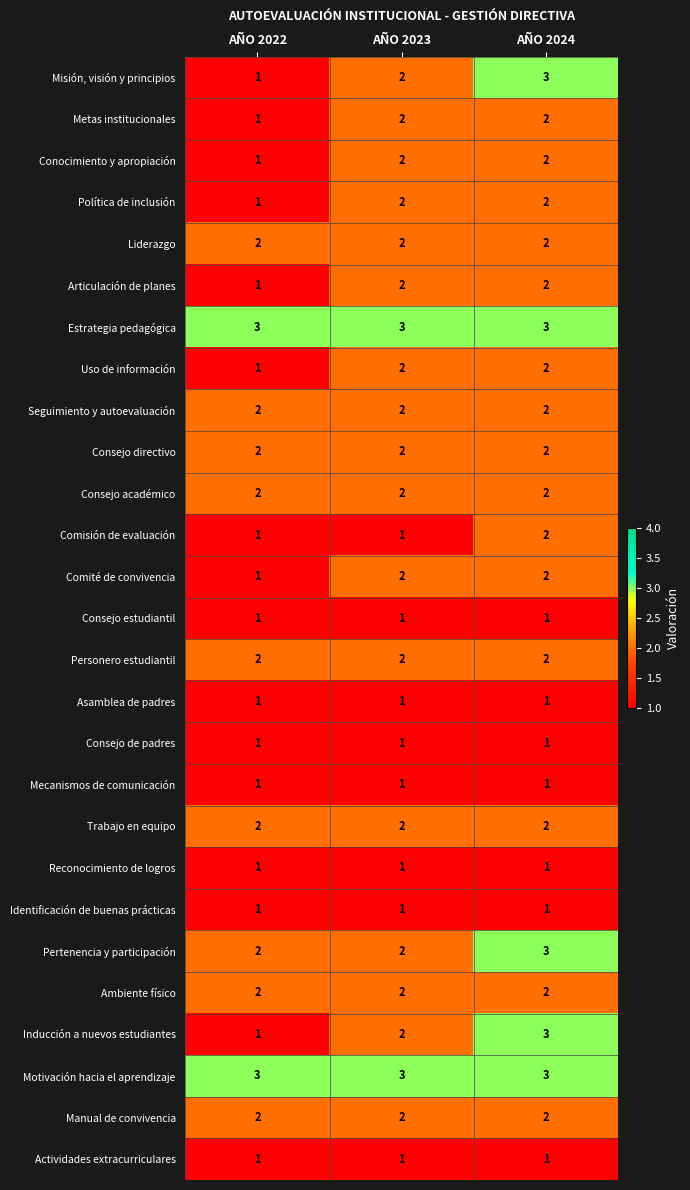

At how many categories does at least one series exceed 2?

3